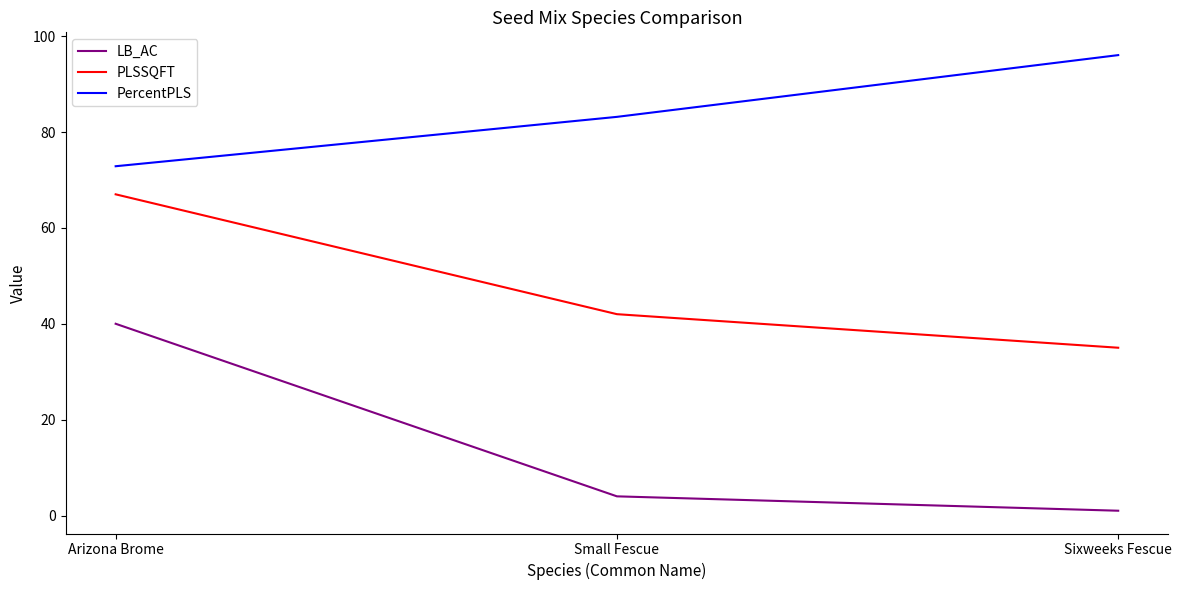

What is the difference between the LB_AC values at Arizona Brome and Small Fescue?

36.0